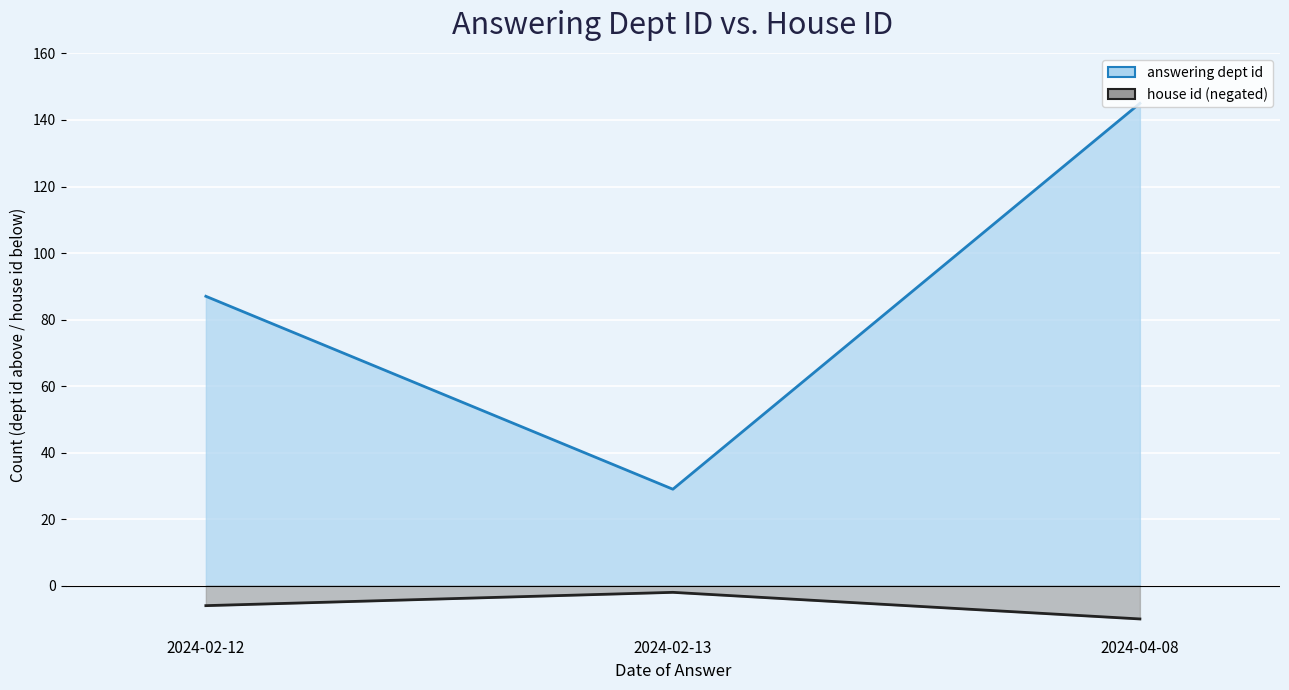

How many series are shown in this chart?

2